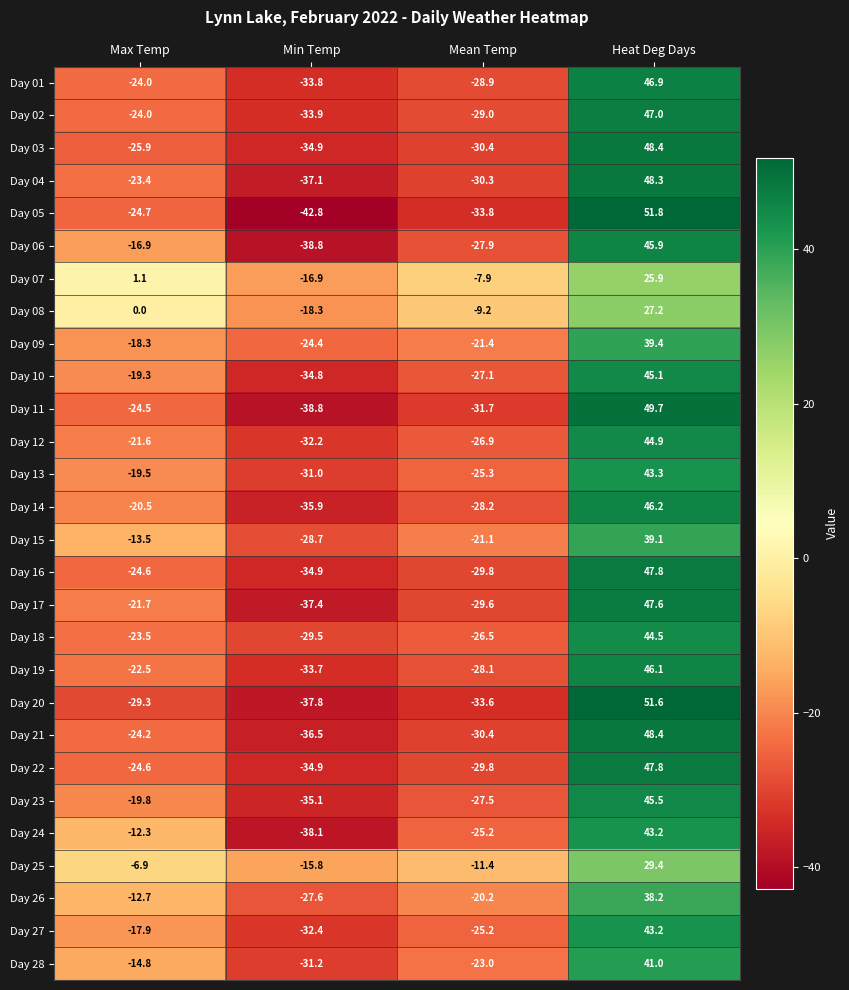

What is the sum of the Day 14 values at Heat Deg Days and Mean Temp?

18.0